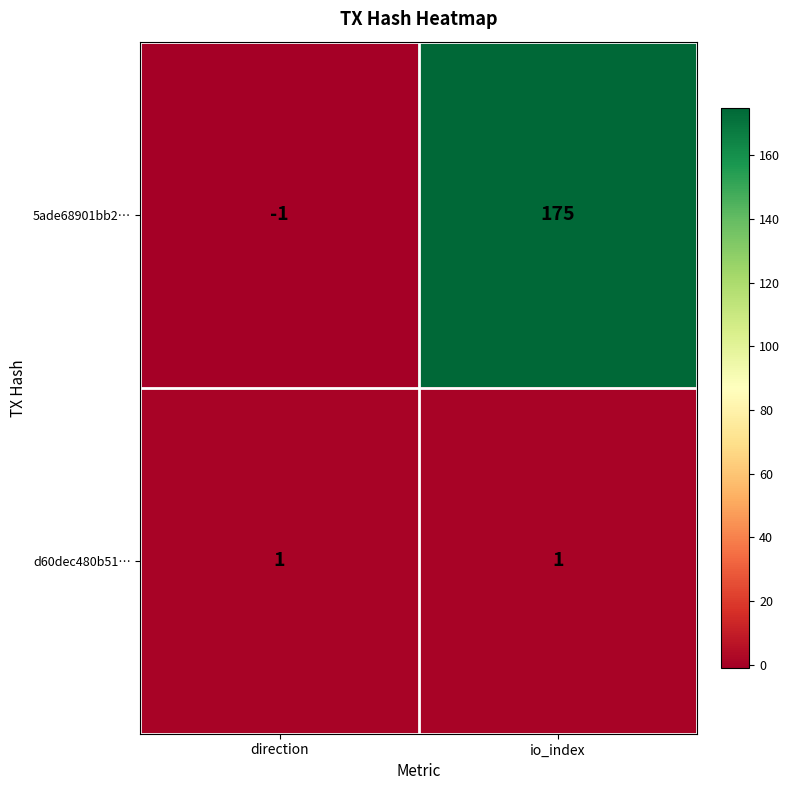

Which category has the lowest value across all series?

direction